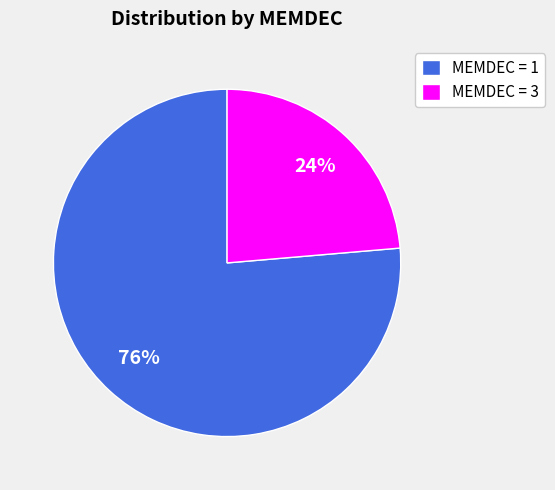

Is the sum of MEMDEC = 1 and MEMDEC = 3 greater than half?

Yes